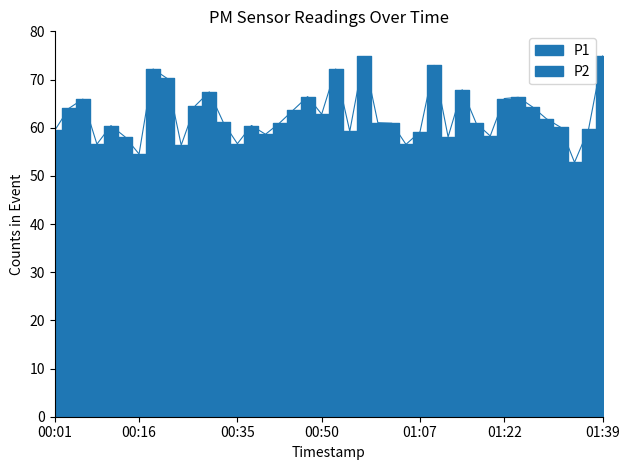

At 00:03, list the series in order from smallest to largest.

P2, P1